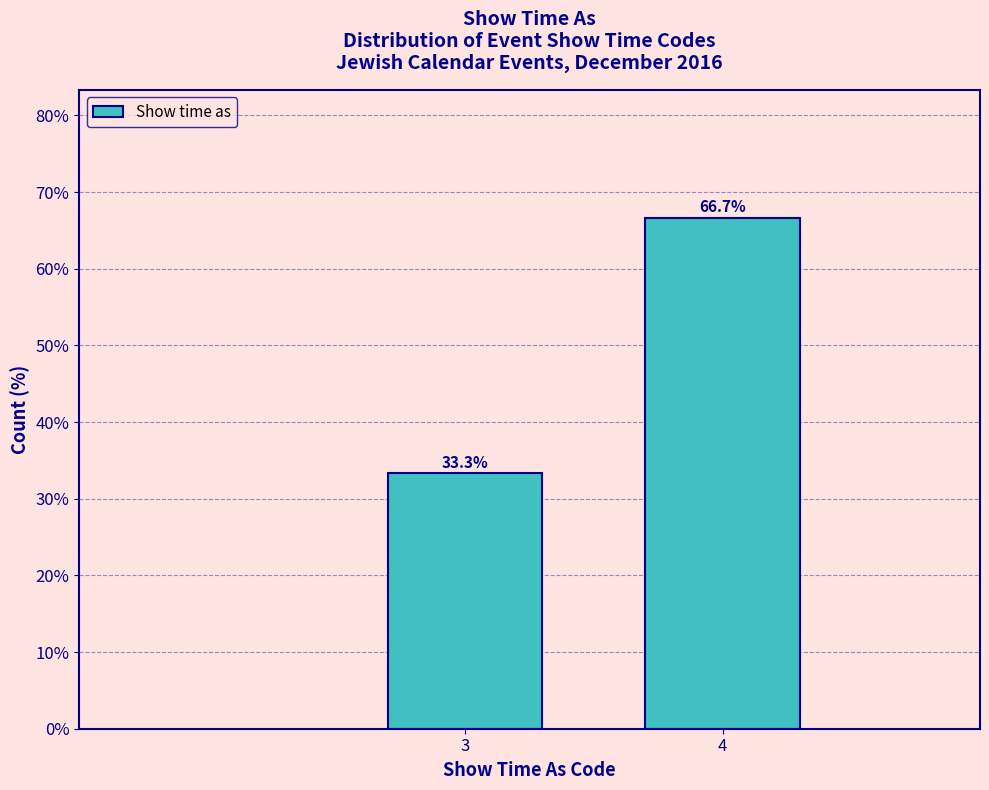

Reading right to left, list all the values displayed in this chart.

66.7	33.3